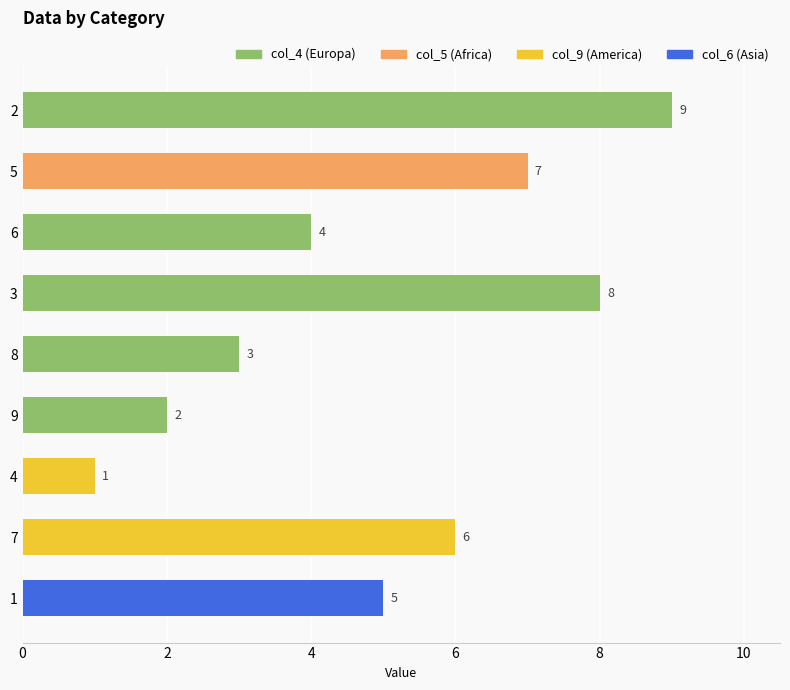

Is it true that col_5 equals 3 at 8?

False